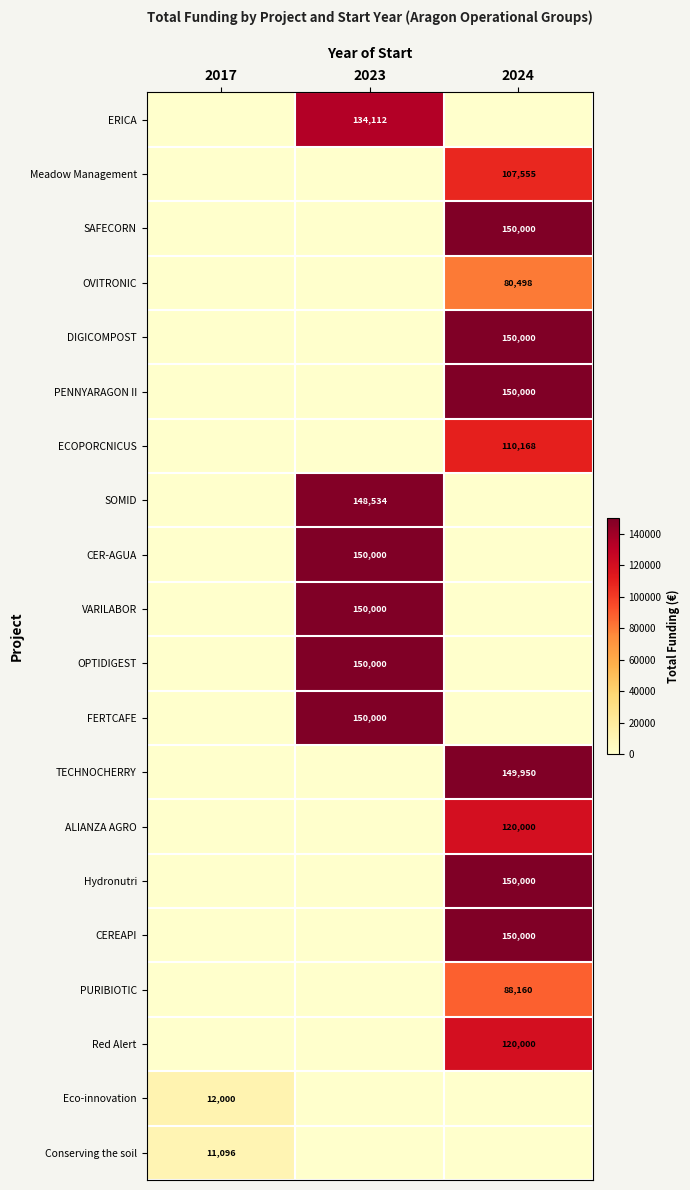

True or false: OPTIDIGEST has a value of 150000 at 2023.

True